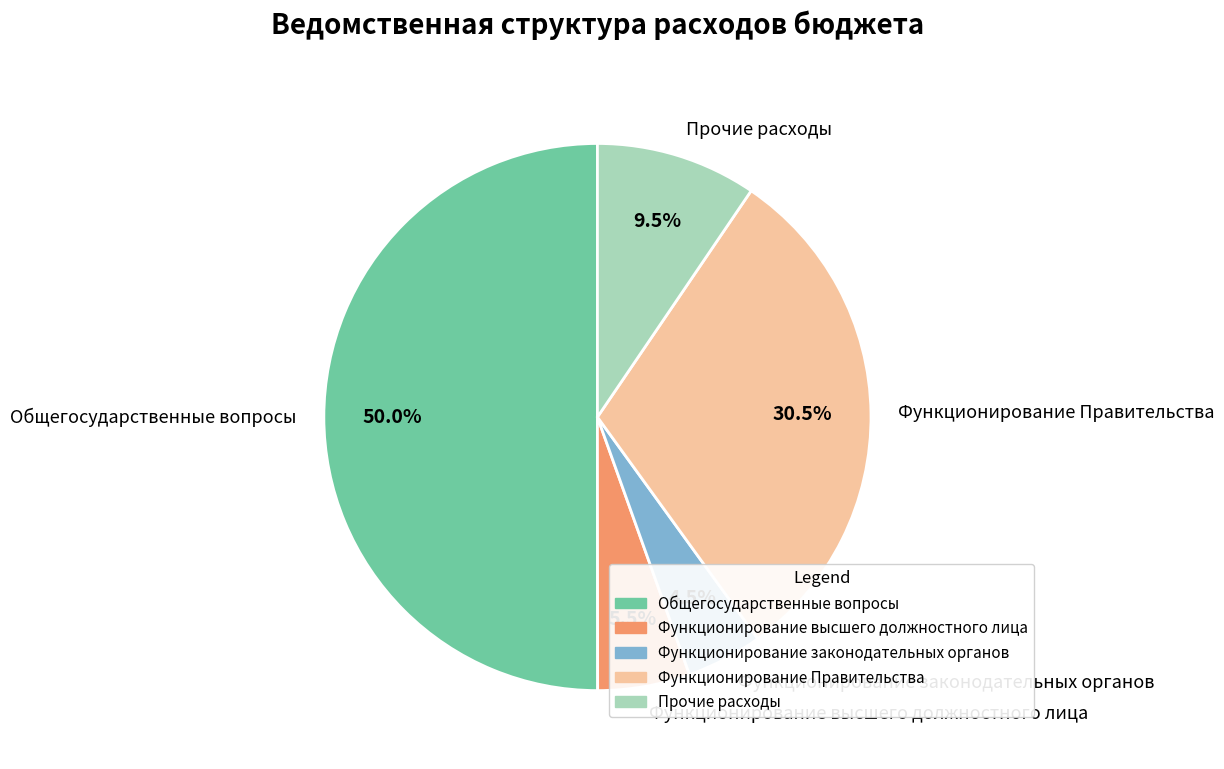

To the nearest percent, what is the average slice percentage?

20%